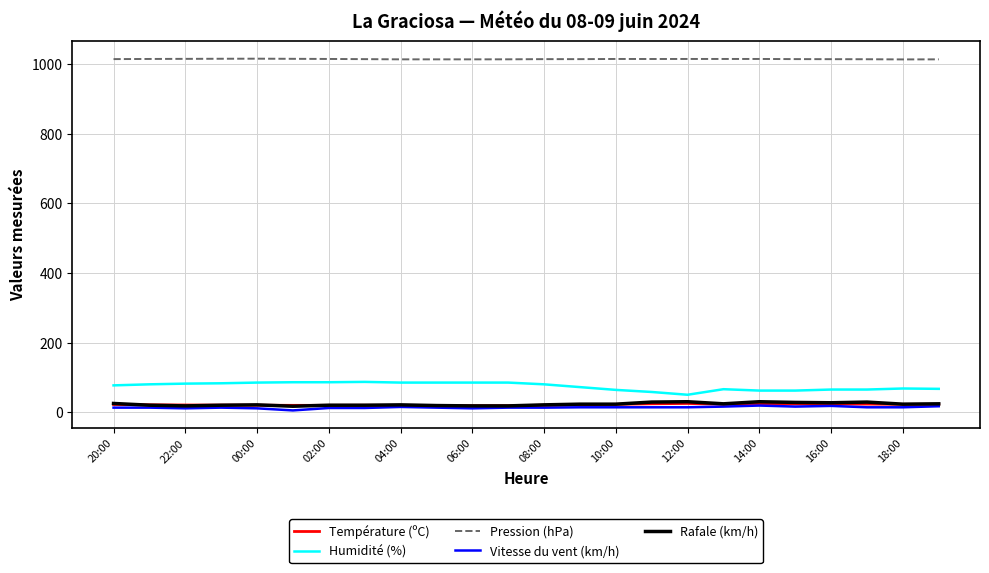

What is the greatest value displayed?

1016.0